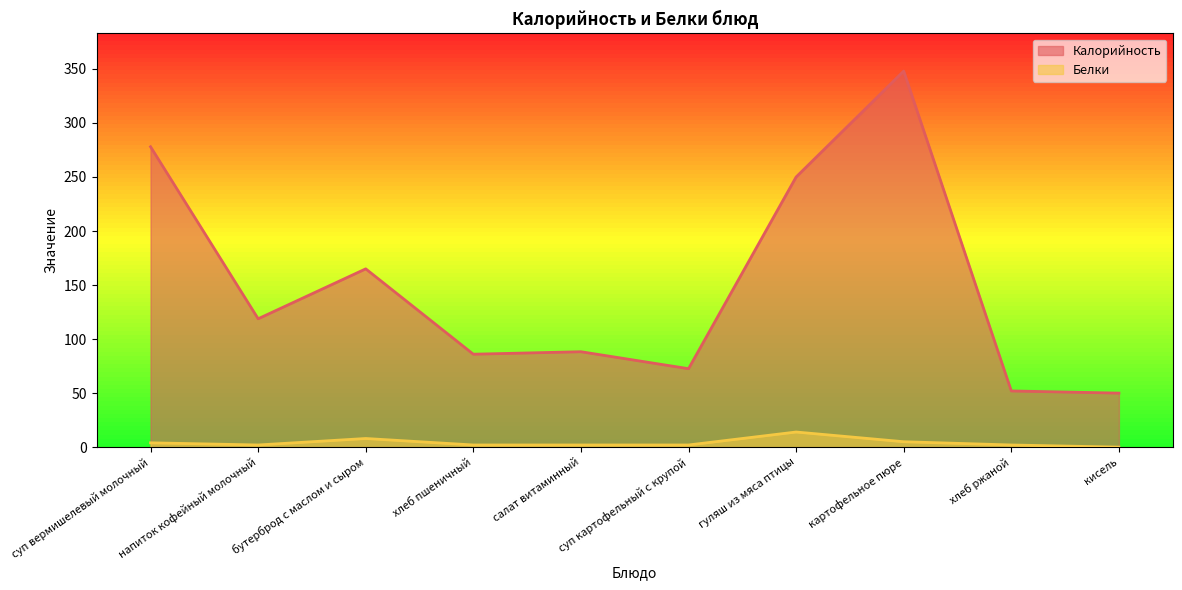

What is the difference between the maximum and minimum values in the Калорийность series?

298.0